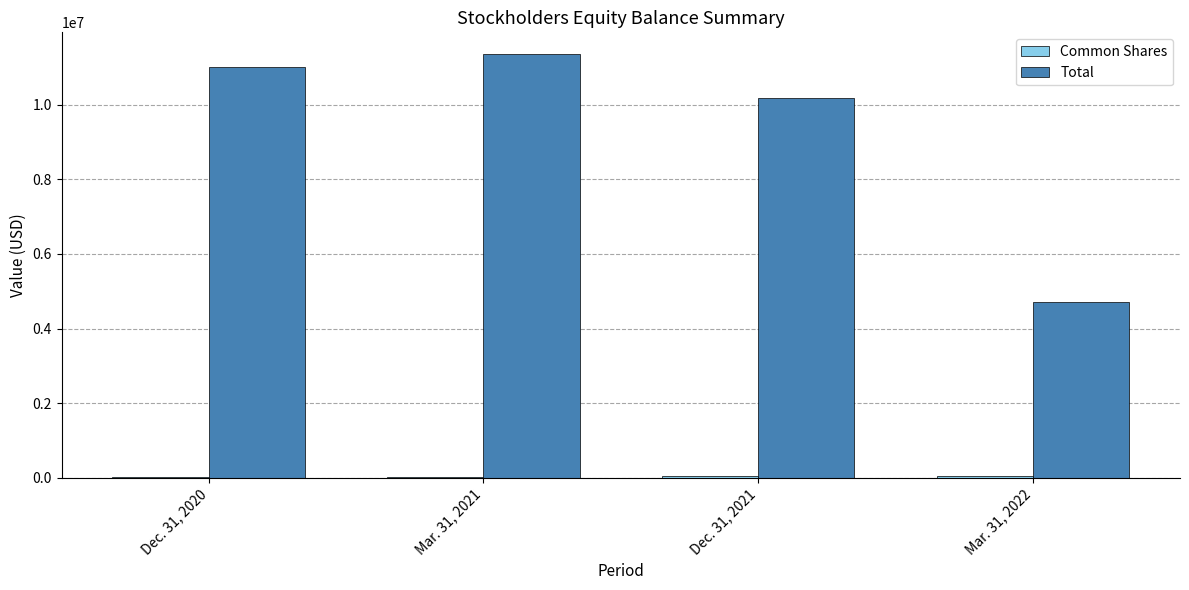

Which series has the largest total across all categories?

Total